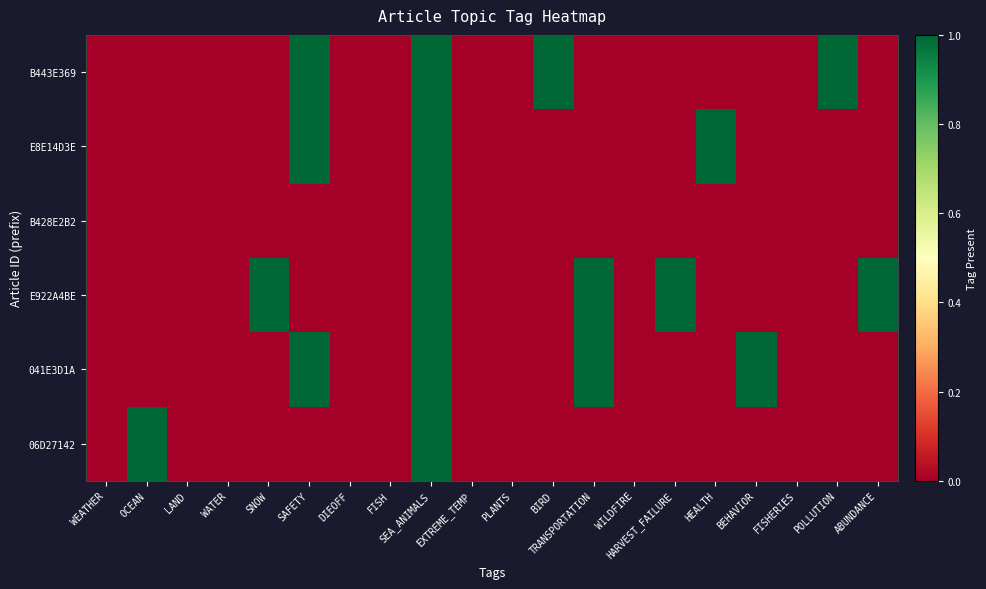

Rank the series by their maximum value, from lowest to highest.

06D27142, 041E3D1A, E922A4BE, B428E2B2, E8E14D3E, B443E369